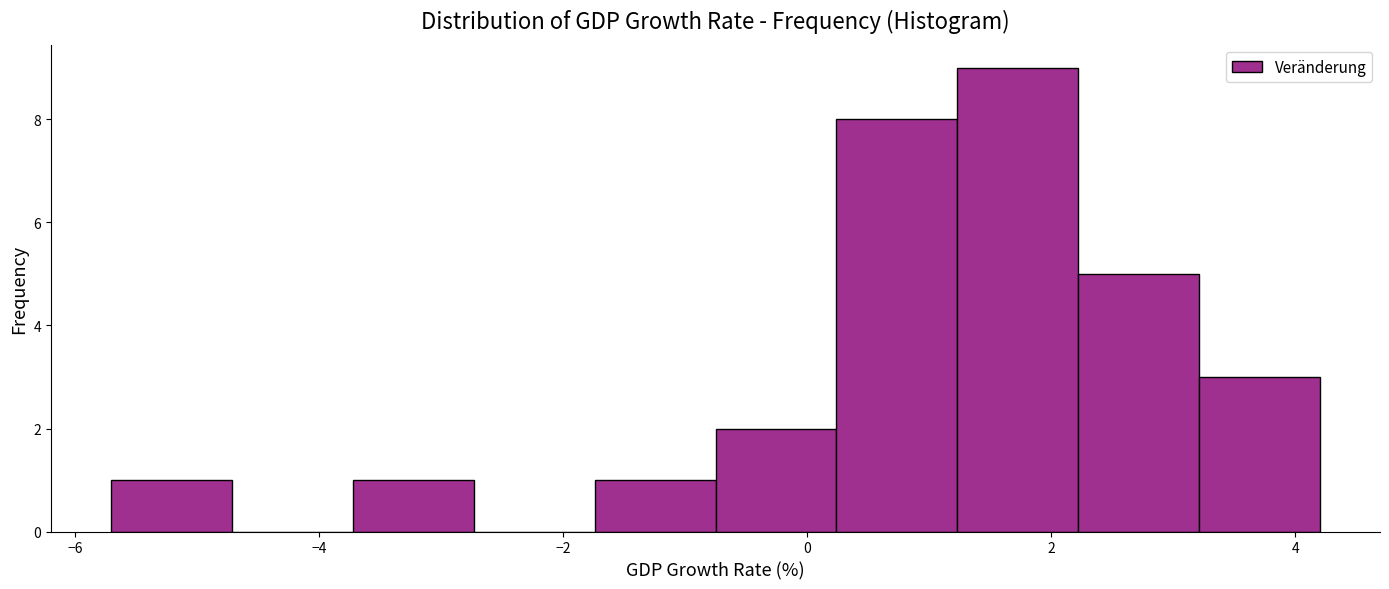

Reading left to right, transcribe this chart: for each bar, give the range it covers on the x-axis and its height. Neither the bar edges nor the heights are printed on the chart, so give them approximately, as read against the axes.

-5.6 to -4.8: 1
-4.8 to -3.8: 0
-3.8 to -2.8: 1
-2.8 to -1.8: 0
-1.8 to -0.8: 1
-0.8 to 0.2: 2
0.2 to 1.2: 8
1.2 to 2.2: 9
2.2 to 3.2: 5
3.2 to 4.2: 3